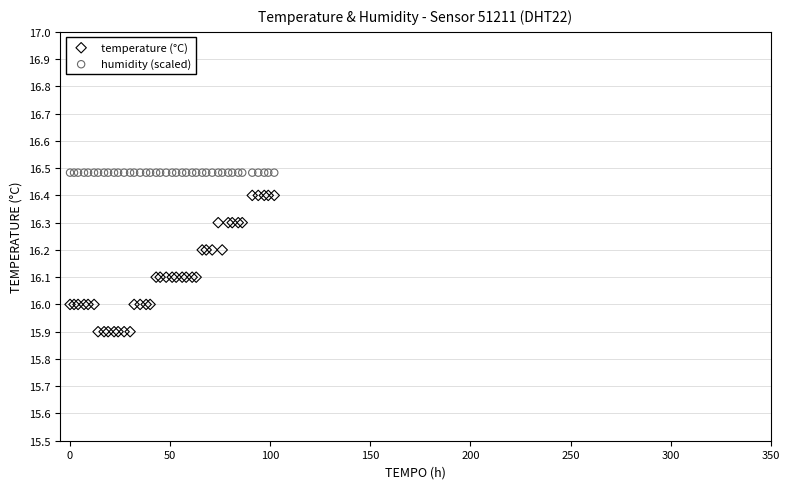

Which series contains the lowest Y value?

temperature (°C)